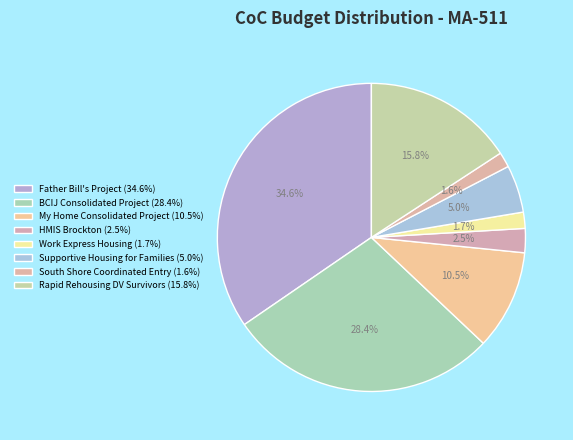

How many segments does this pie chart have?

8